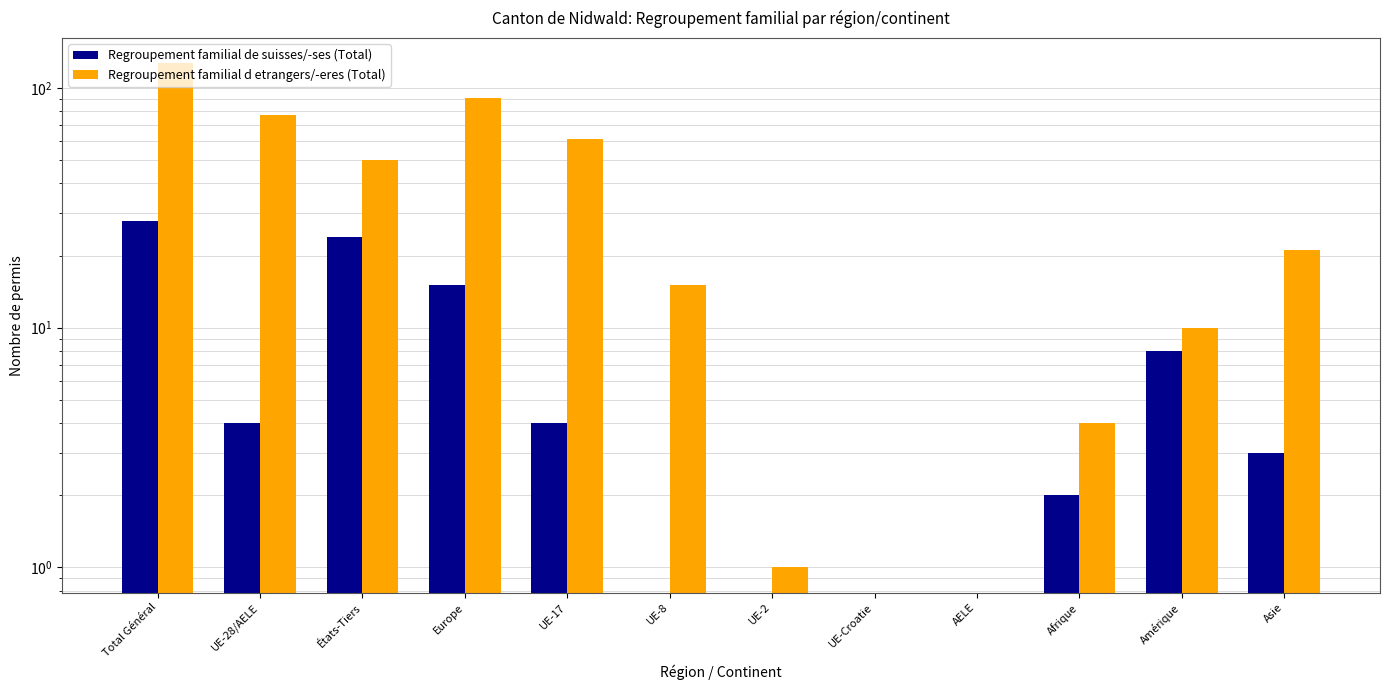

The value of Regroupement familial d etrangers/-eres (Total) at Amérique is 4. True or false?

False